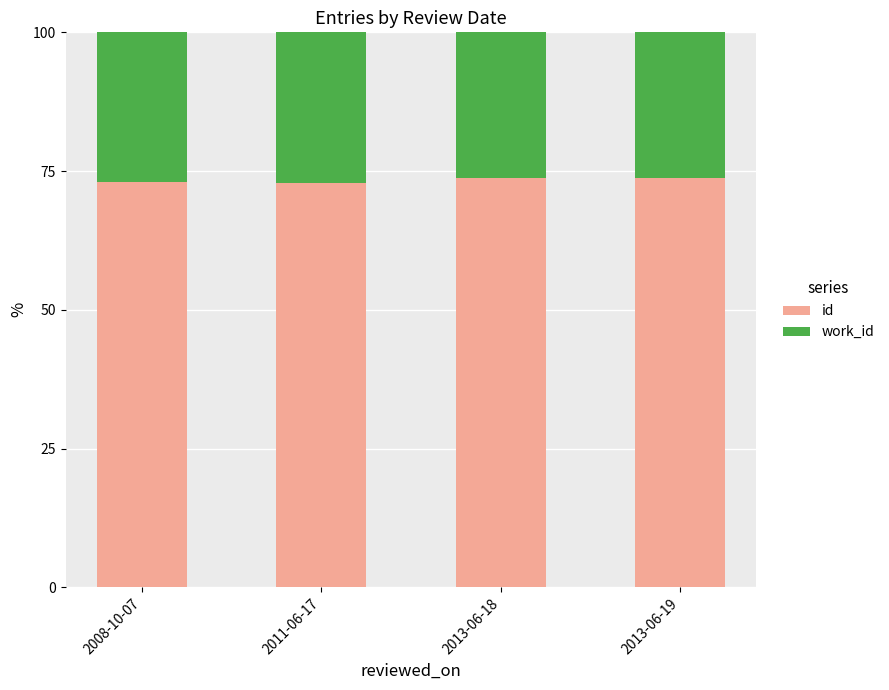

The value of id at 2011-06-17 is 125.1. True or false?

False